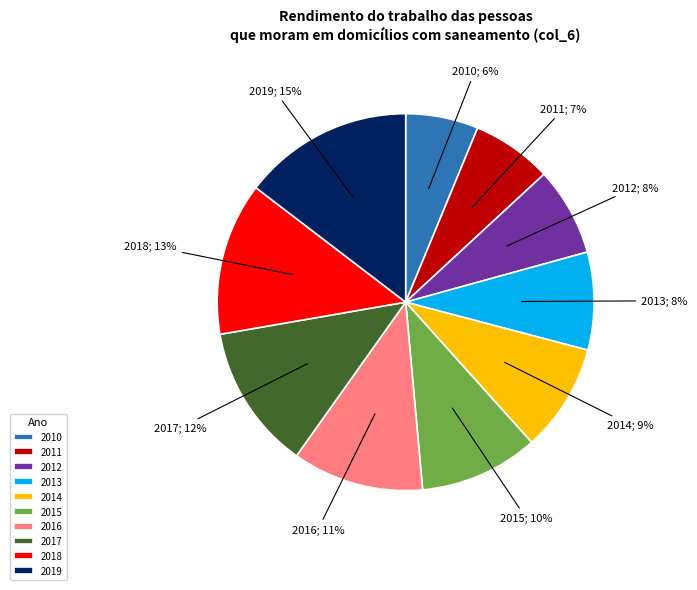

The 2015 slice represents 10% of the pie. True or false?

True